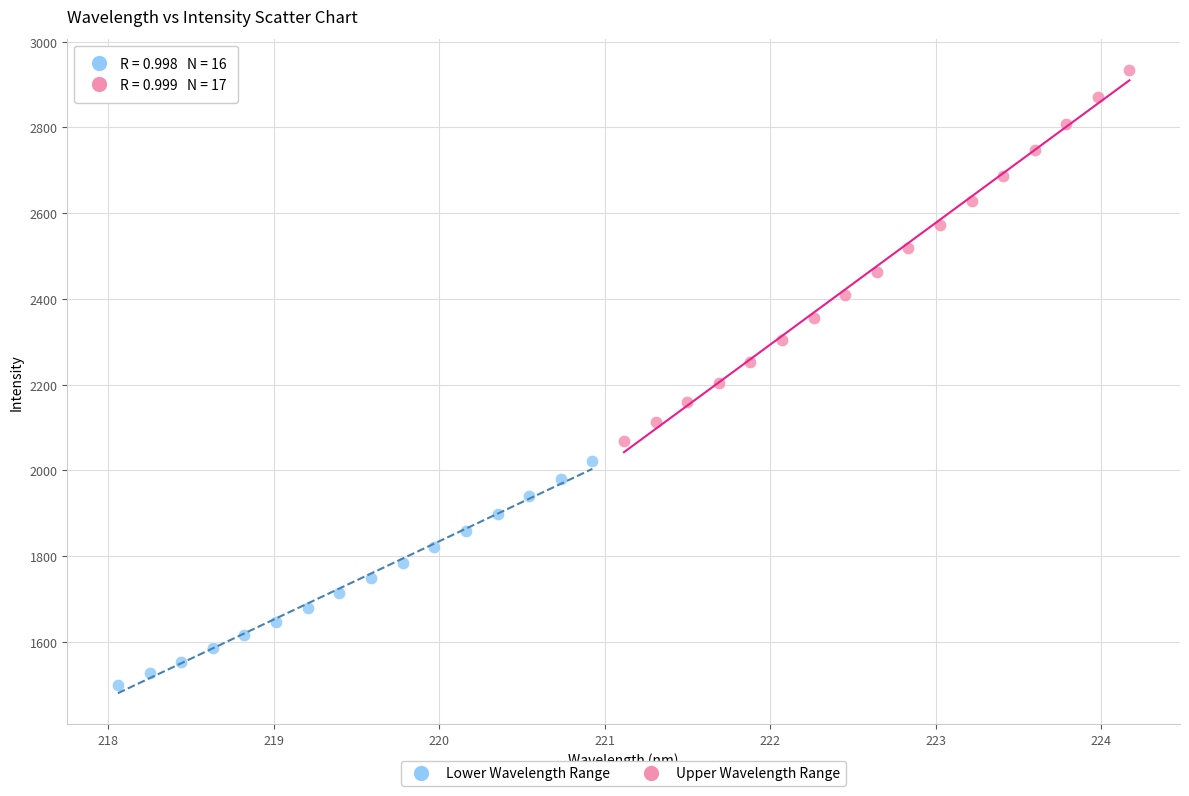

Which series reaches the maximum Y coordinate?

Upper Wavelength Range